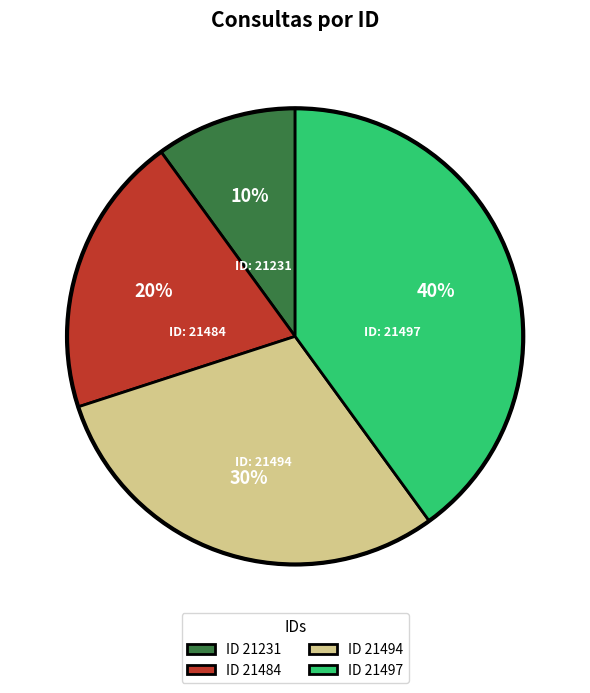

Which has a higher value, ID 21231 or ID 21497?

ID 21497